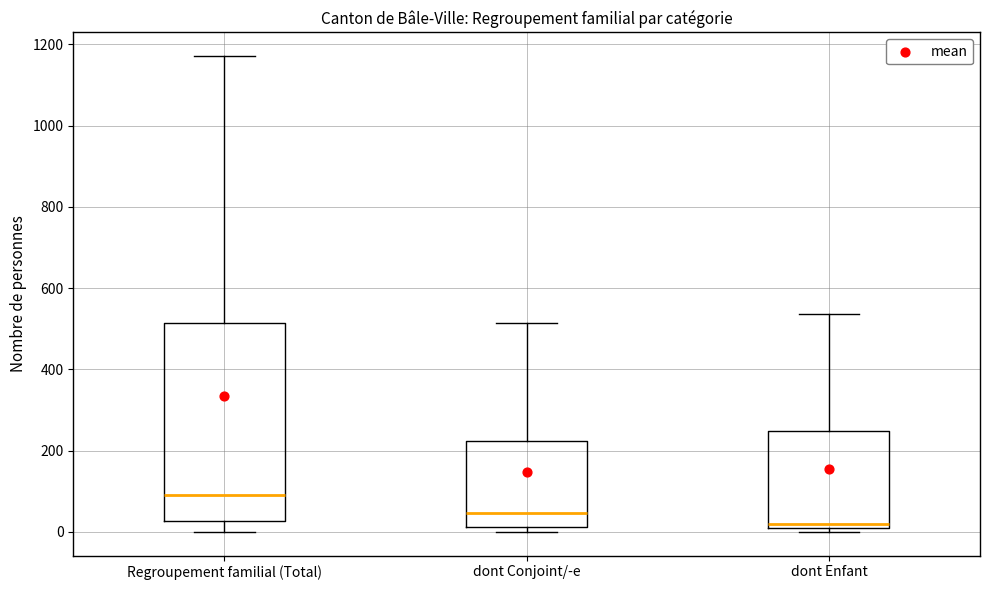

Which box has the lowest median line?

dont Enfant